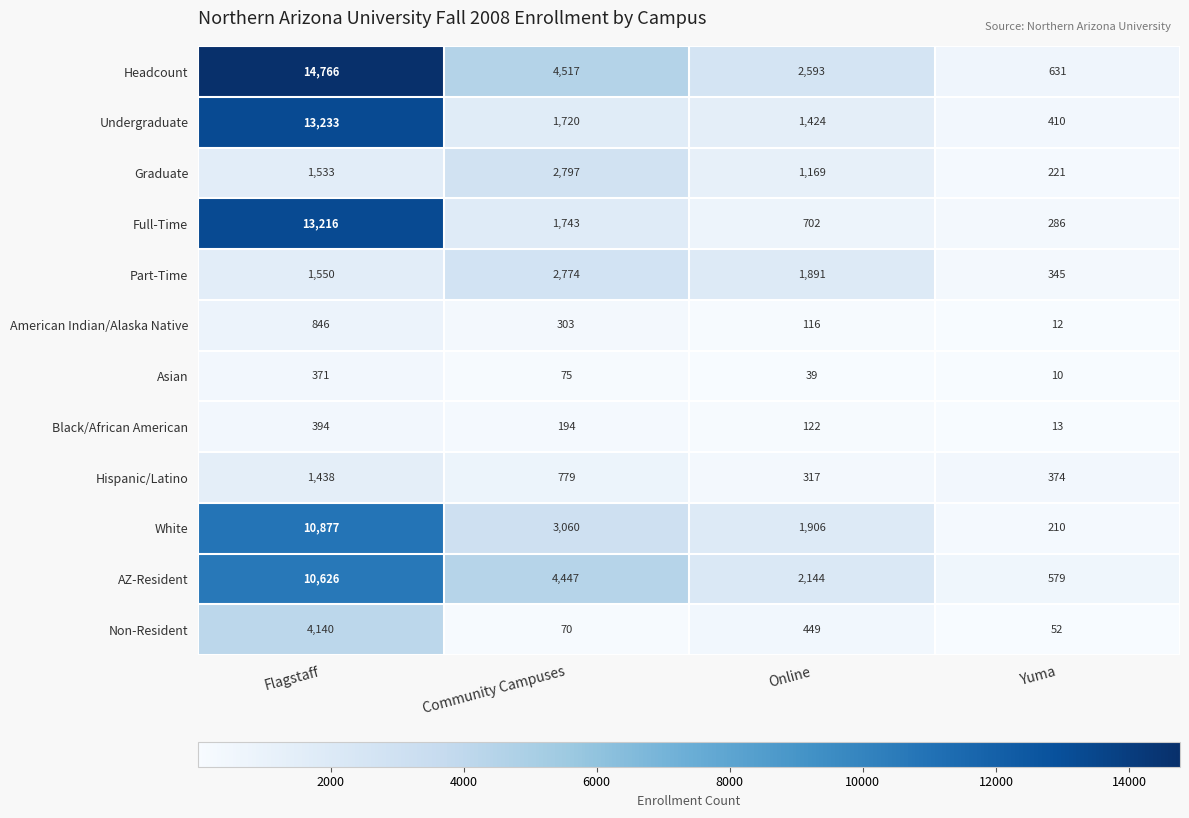

At which label does Asian first exceed 75?

Flagstaff